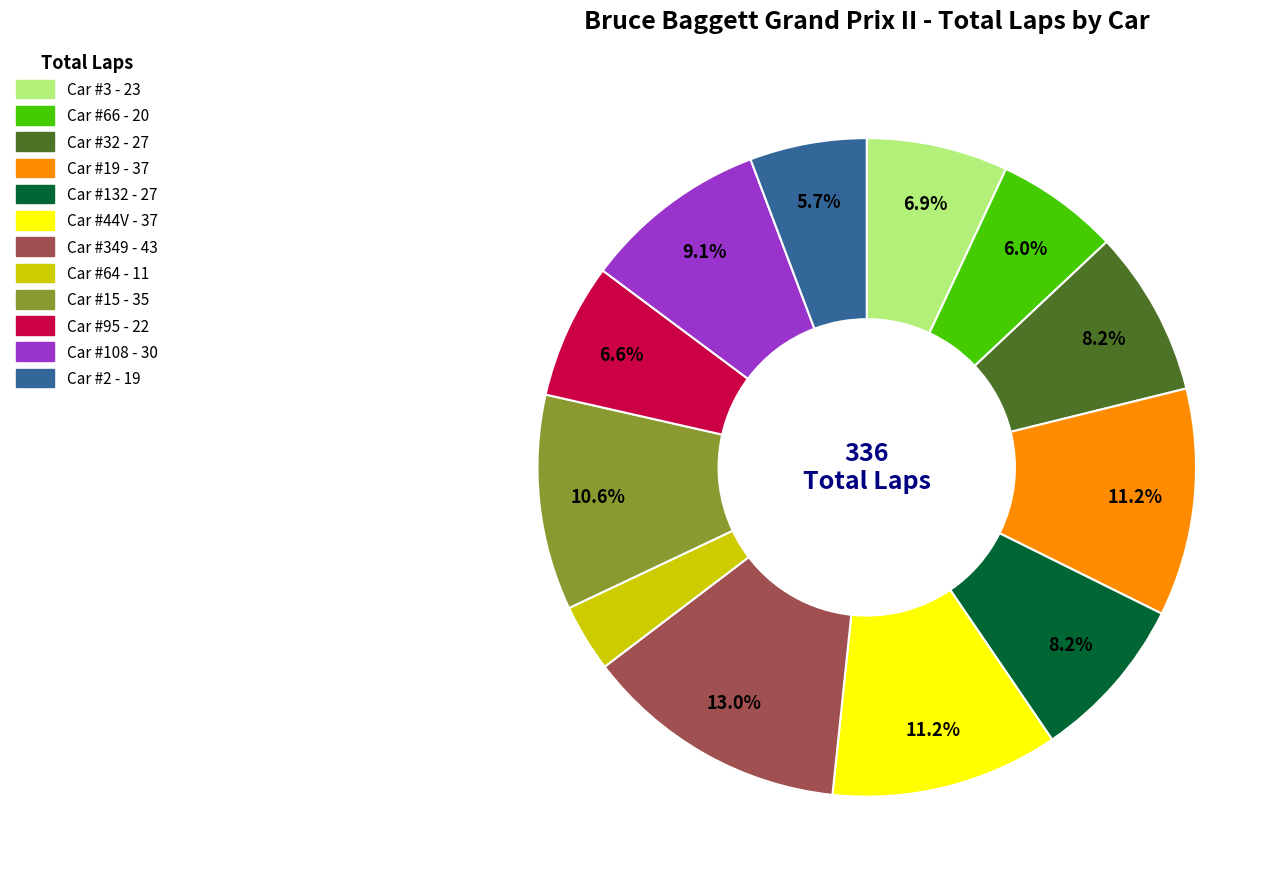

Approximately how many times larger is the value at Car #3 - 23 compared to Car #349 - 43?

0.5